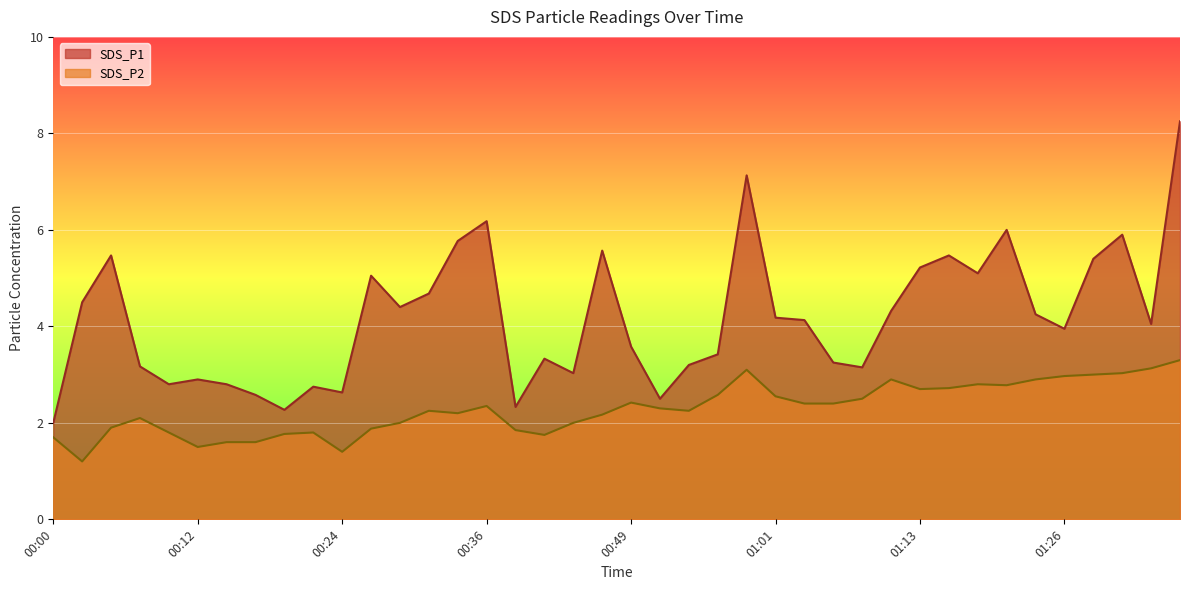

List the series in order of their overall mean, lowest first.

SDS_P2, SDS_P1